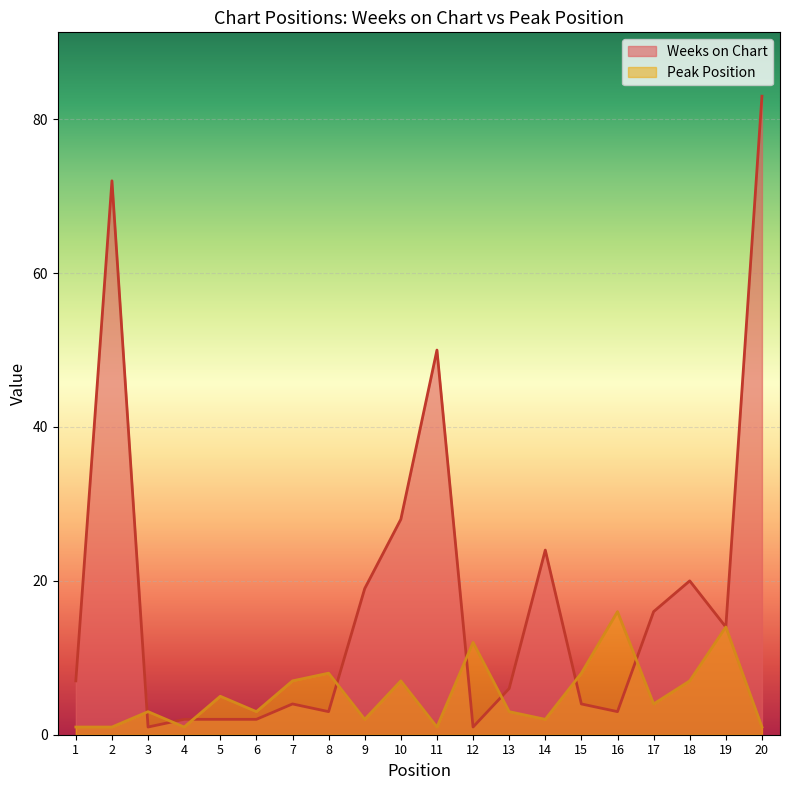

Where do Peak Position and Weeks on Chart first cross each other?

2 and 3